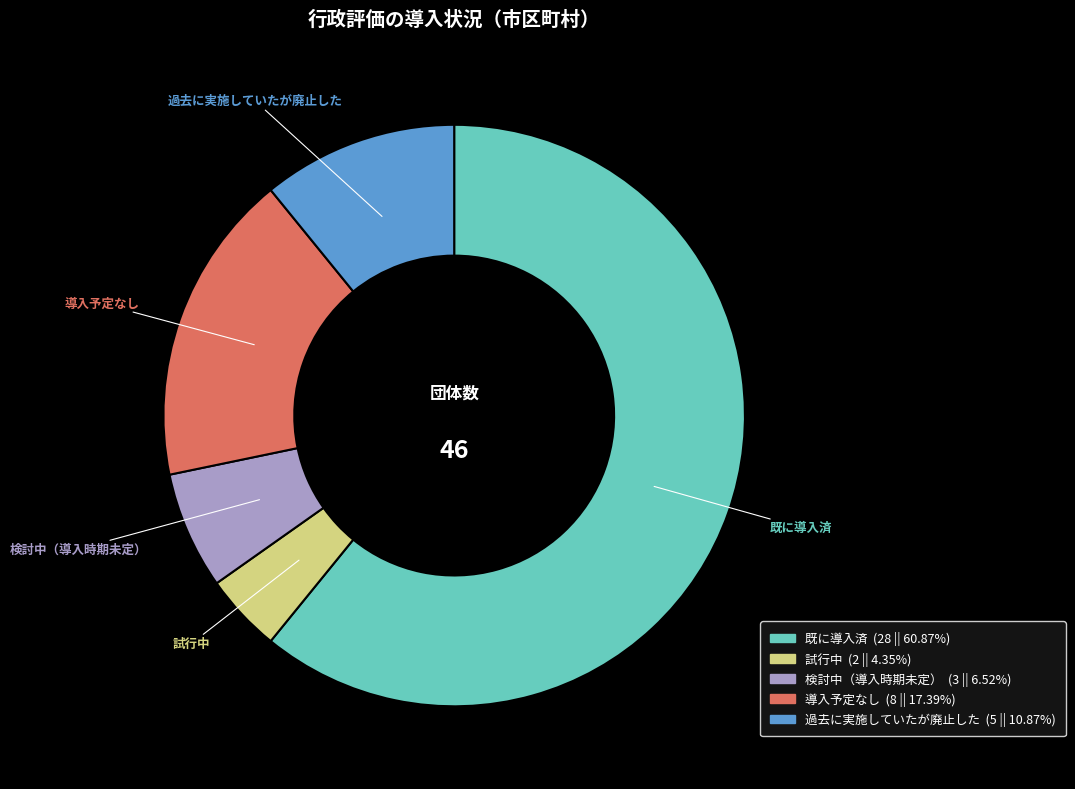

Is the sum of 既に導入済 and 検討中（導入時期未定） greater than half?

Yes